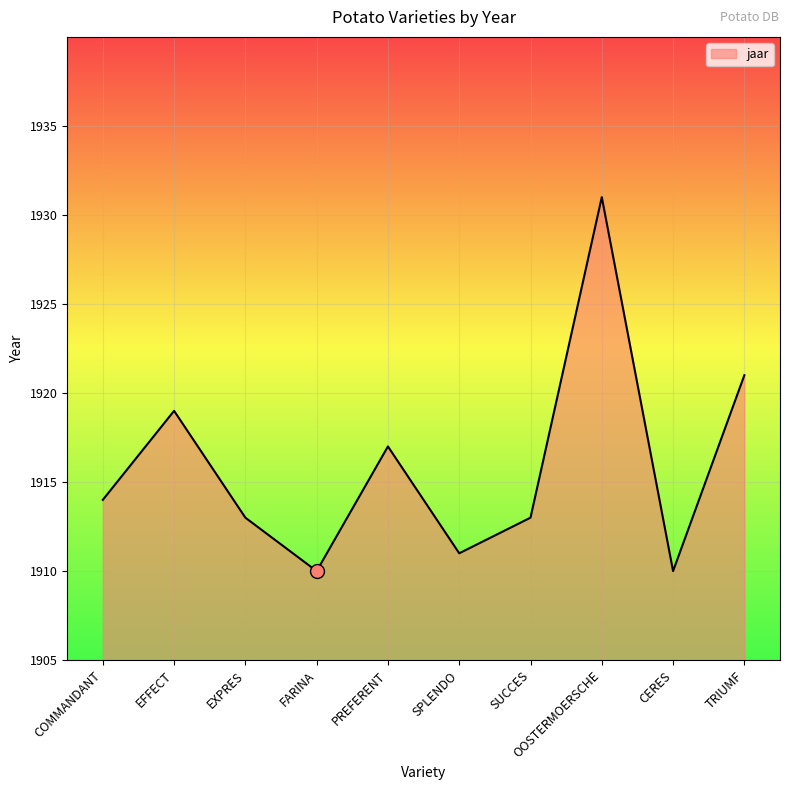

Read the value at CERES.

1910